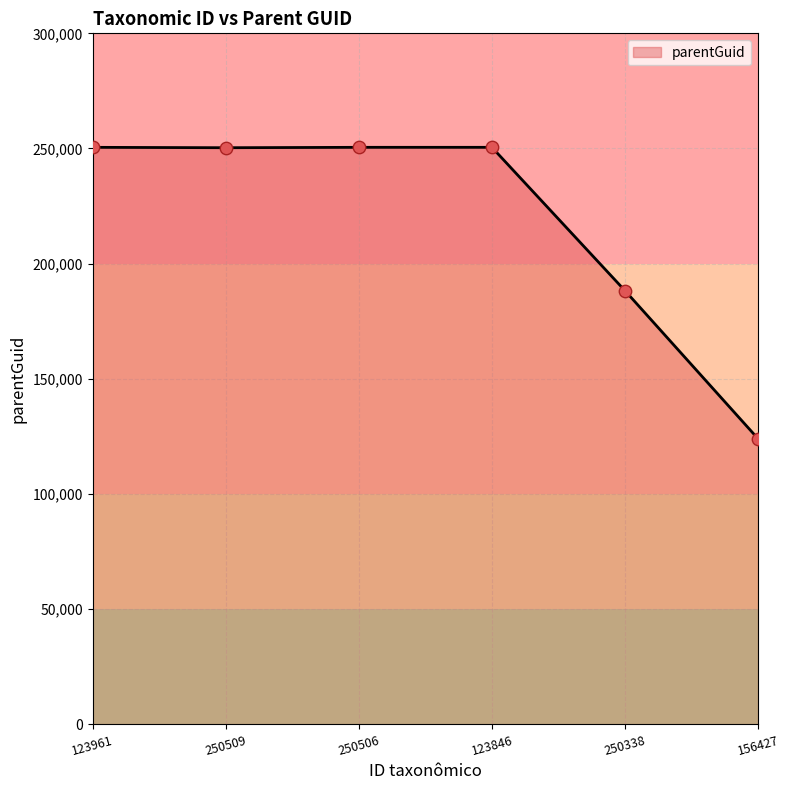

Approximately how many times larger is the value at 156427 compared to 250509?

0.5